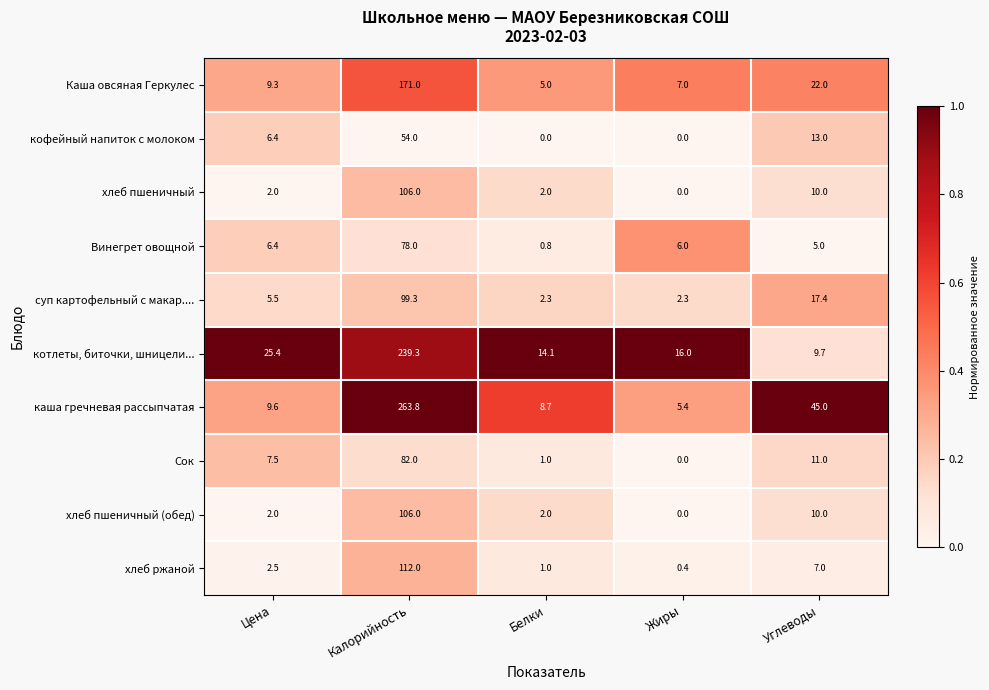

At which category is the sum across all series the highest?

Калорийность